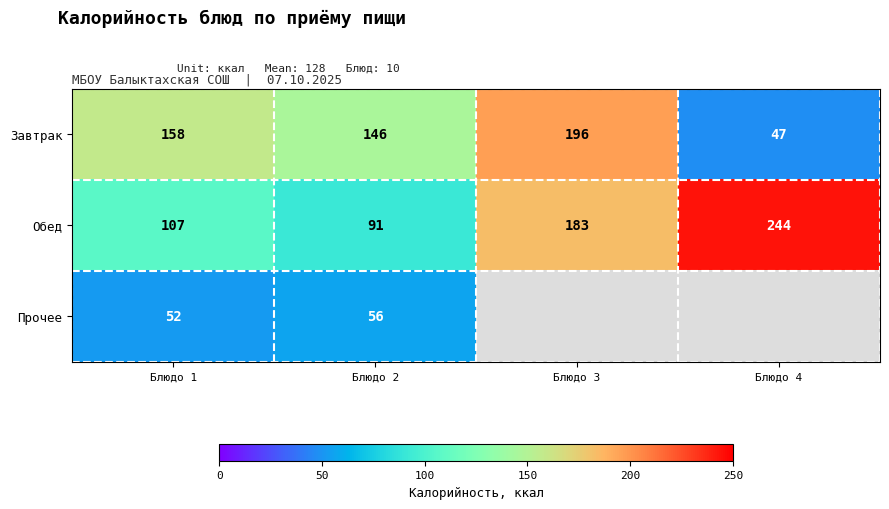

What is the difference between the maximum and second lowest values in the Завтрак series?

50